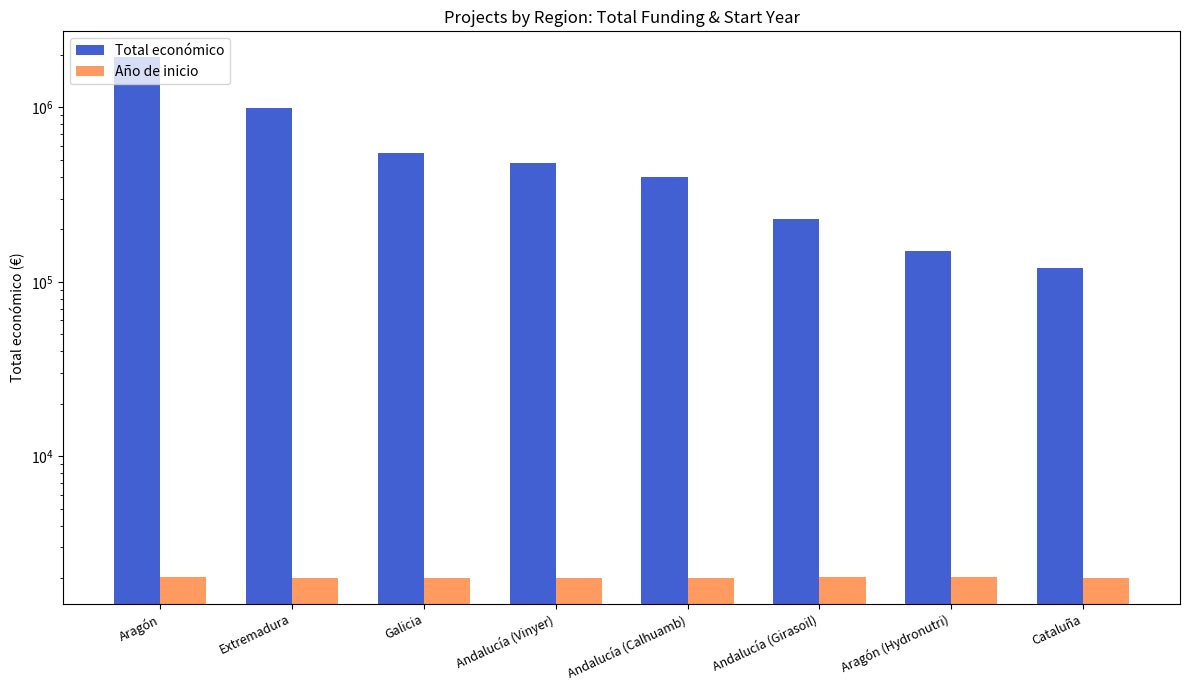

Reading left to right, extract all data points from this chart.

Total económico: Aragón=1934689	Extremadura=989973	Galicia=546823	Andalucía (Vinyer)=479545	Andalucía (Calhuamb)=396677	Andalucía (Girasoil)=228922	Aragón (Hydronutri)=150000	Cataluña=119994
Año de inicio: Aragón=2023	Extremadura=2017	Galicia=2016	Andalucía (Vinyer)=2017	Andalucía (Calhuamb)=2017	Andalucía (Girasoil)=2022	Aragón (Hydronutri)=2024	Cataluña=2017